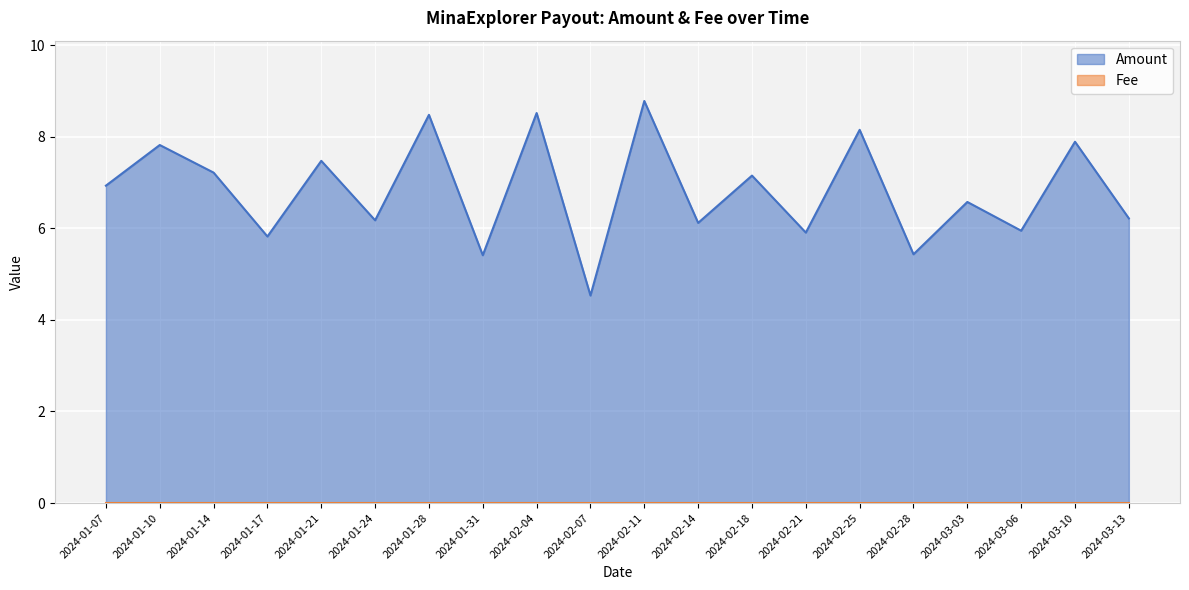

How many points are lower than both their immediate neighbors (excluding endpoints)?

8